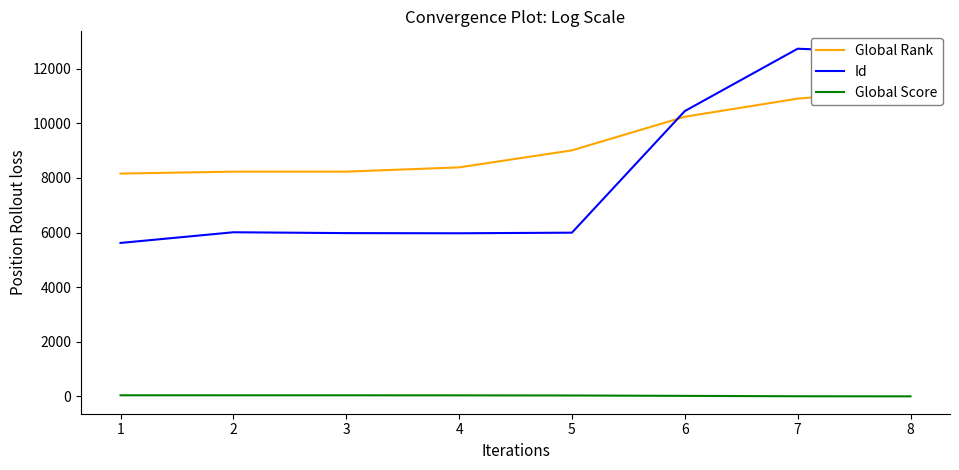

How many lines are shown in the chart?

3